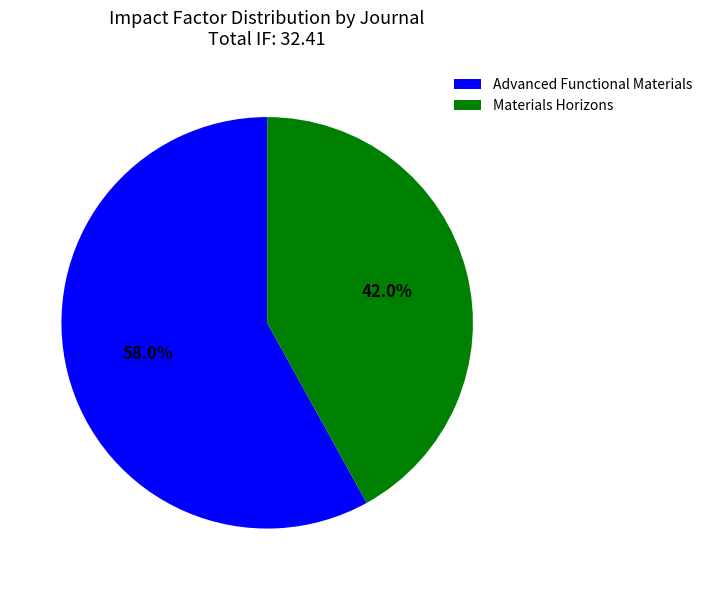

Which category has the biggest portion of the pie?

Advanced Functional Materials